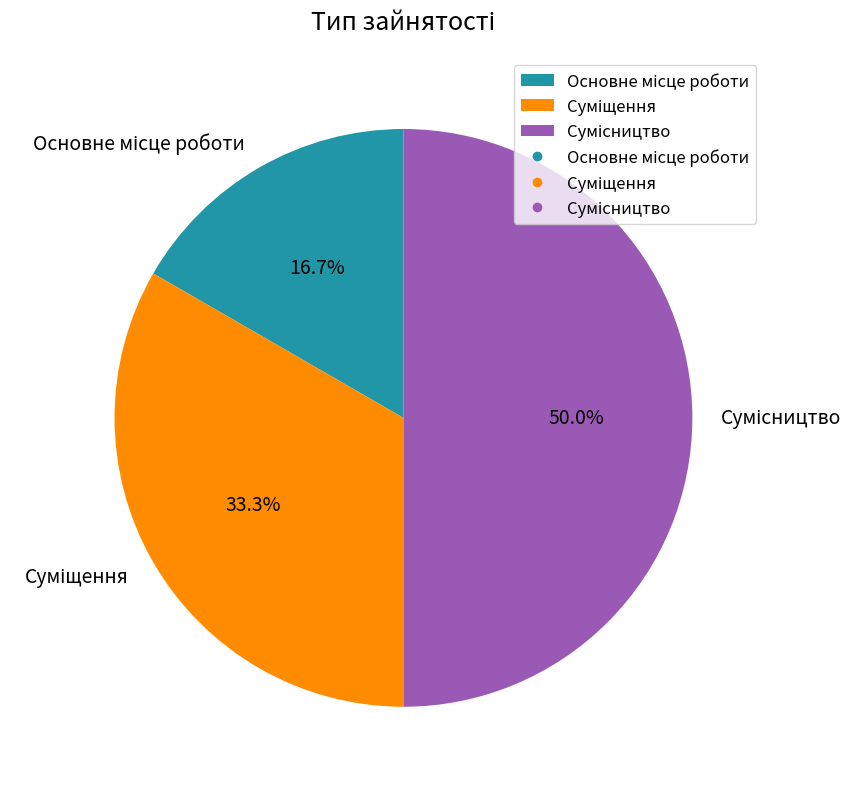

To the nearest percent, what is the combined percentage of Сумісництво and Суміщення?

83%